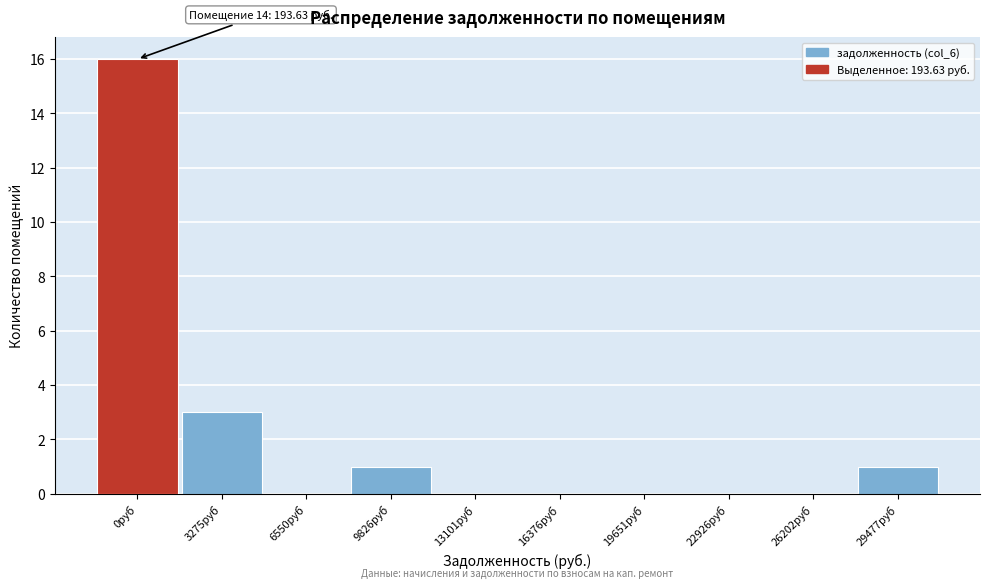

Reading left to right, transcribe all the data shown in this chart.

0руб=16	3275руб=3	6550руб=0	9826руб=1	13101руб=0	16376руб=0	19651руб=0	22926руб=0	26202руб=0	29477руб=1